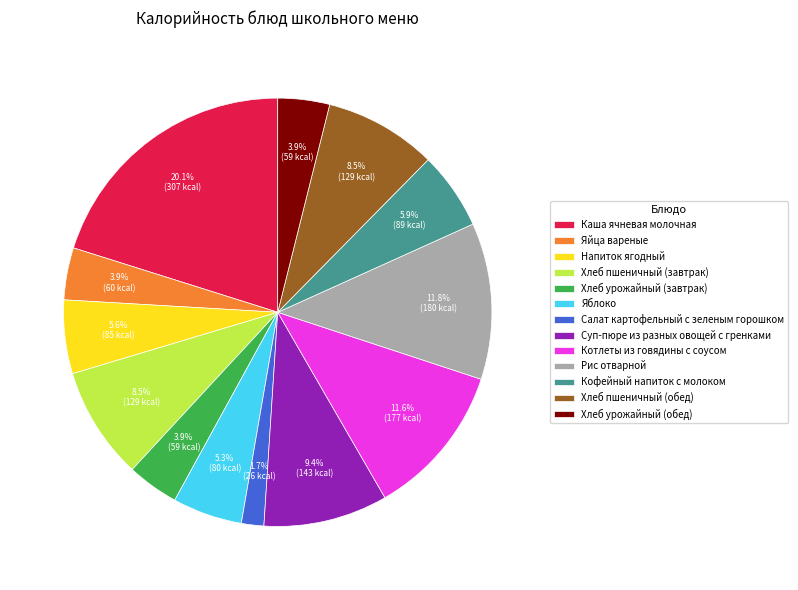

Does Рис отварной account for over 50% of the chart?

No